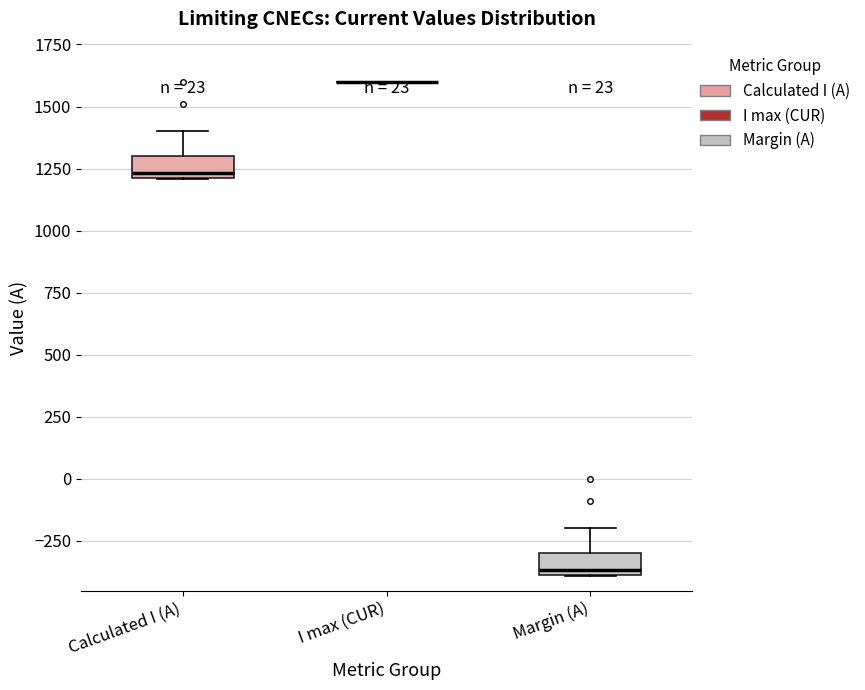

Reading left to right, read every box against the y-axis: the position of its median line, the range the box covers, and the ends of its whiskers. The values are not printed on the chart, so give them approximately, as read against the axis.

Calculated I (A): median 1250, box 1200 to 1300, whiskers 1200 to 1400
I max (CUR): box collapsed to a line at 1600, whiskers 1600 to 1600
Margin (A): median -350, box -400 to -300, whiskers -400 to -200